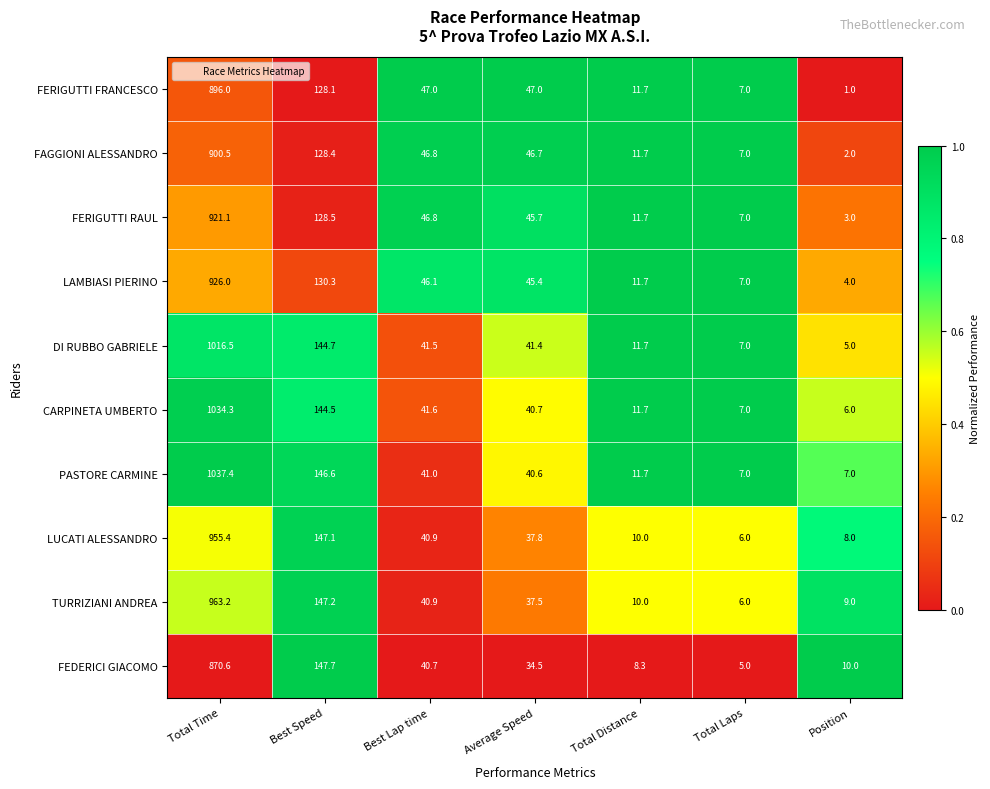

What is the difference between the highest and lowest values at Total Laps?

2.0